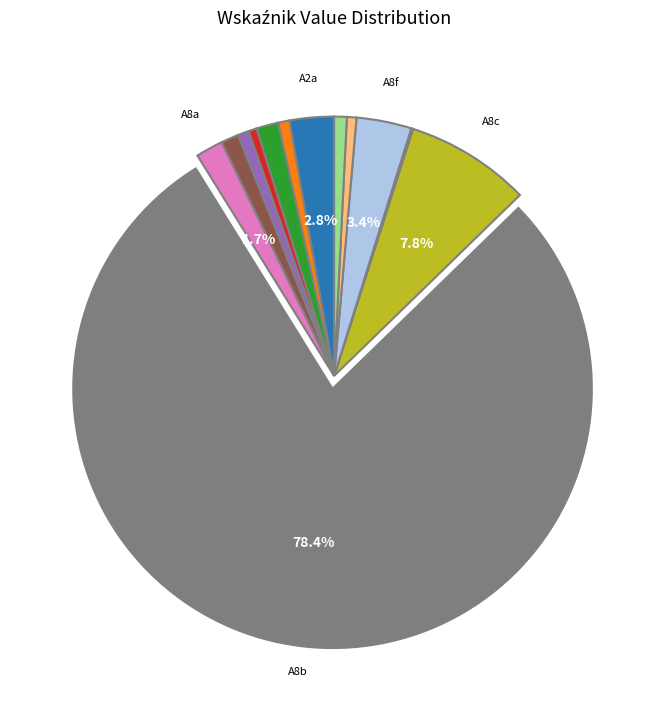

Is there a majority slice in this chart?

Yes